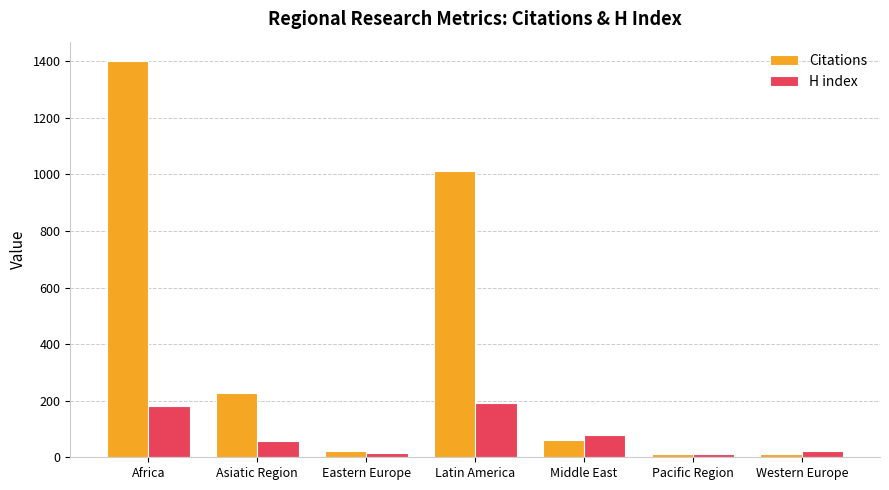

What is the value of the Citations bar at the 5th from the left?

60